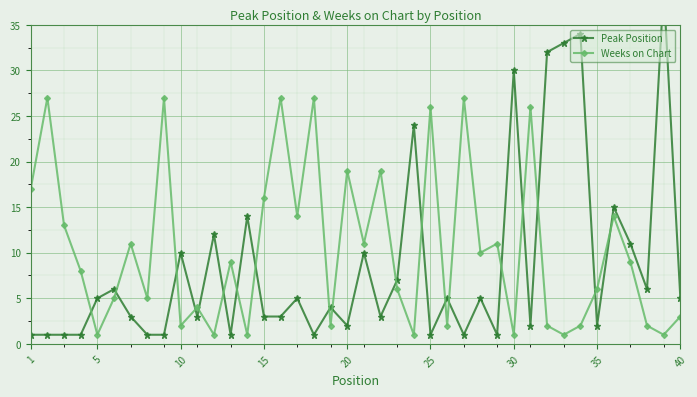

What is the value of the Weeks on Chart point at the 35th from the left?

6